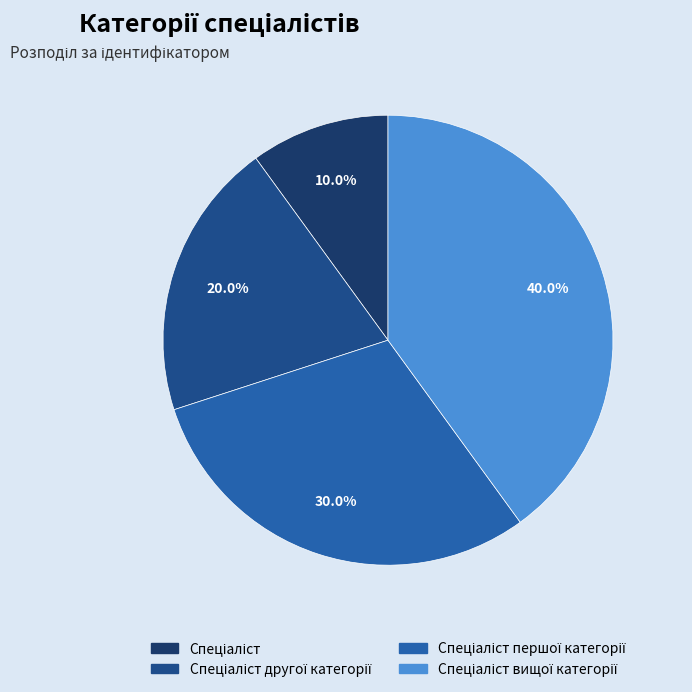

How many slices are in this pie chart?

4